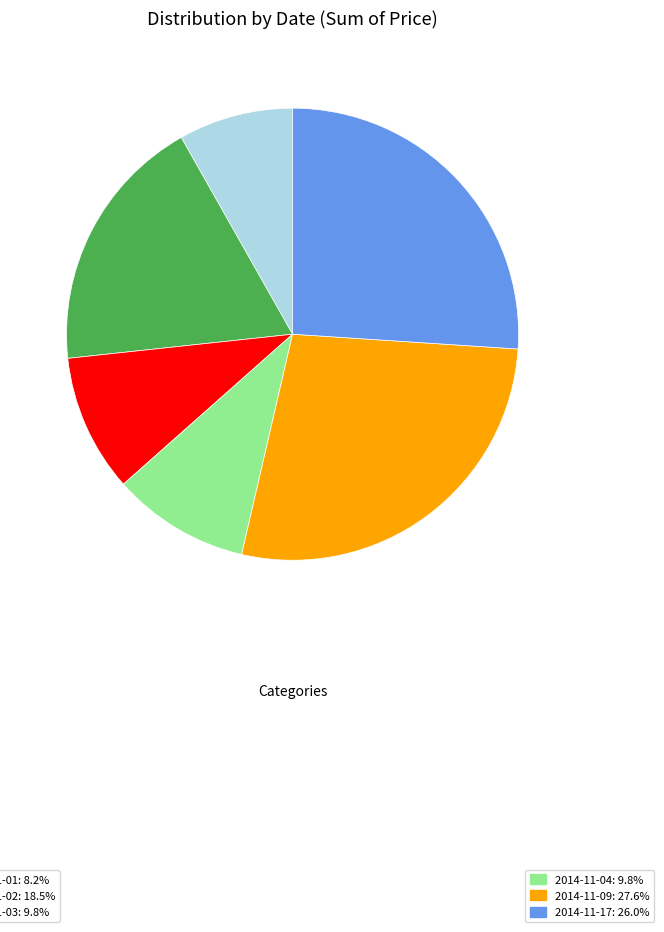

Does any single category account for the majority?

No